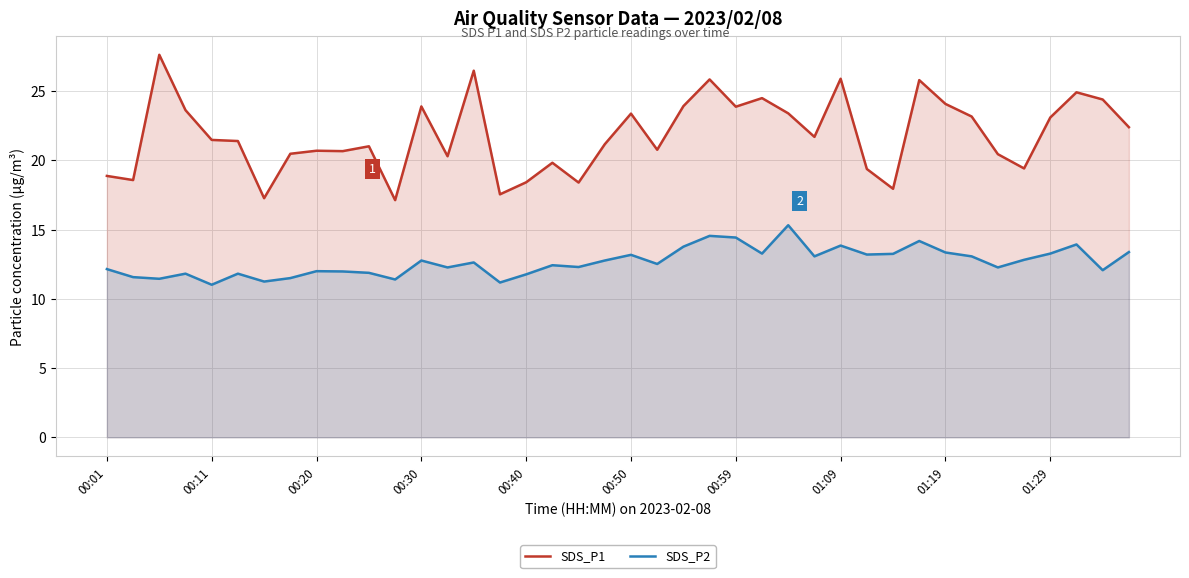

What position from the left is 34?

35